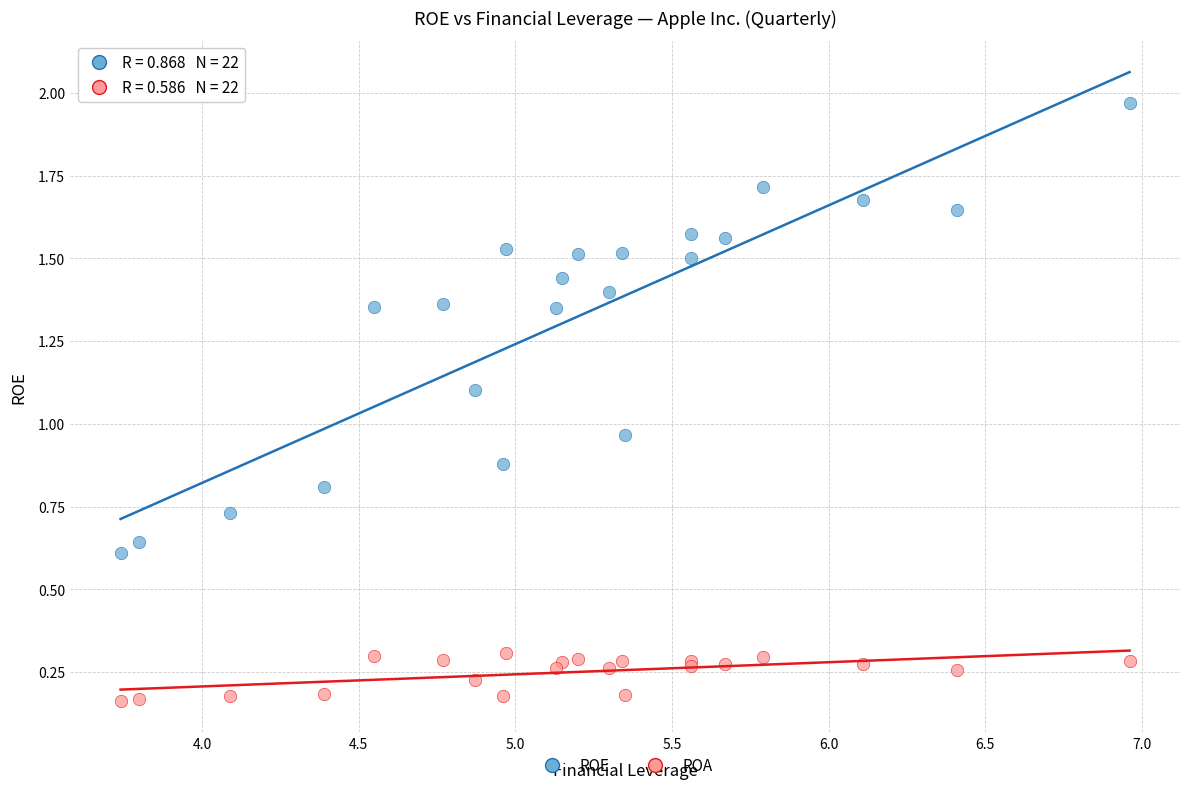

Which series has the largest Y range (max minus min)?

ROE